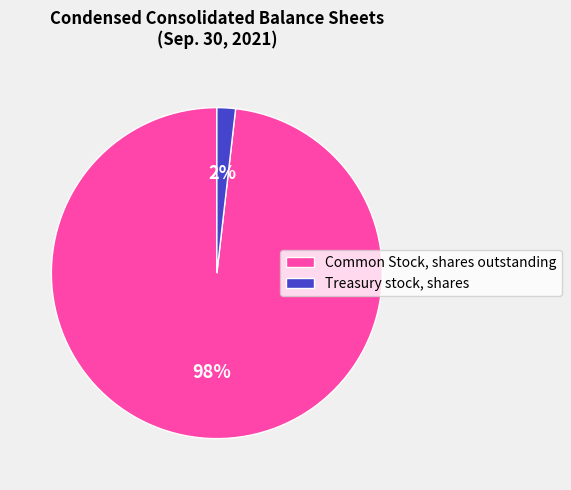

Count the number of slices in the pie.

2